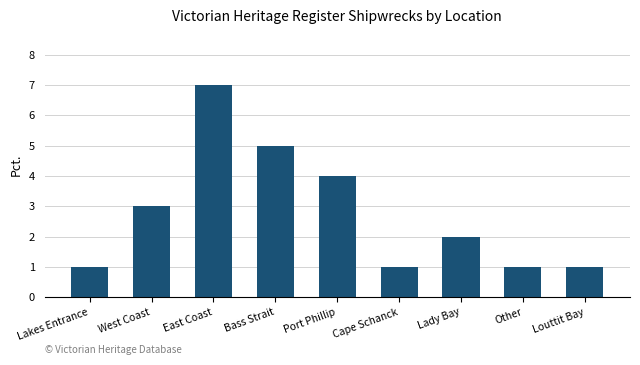

How many data points does each series have?

9